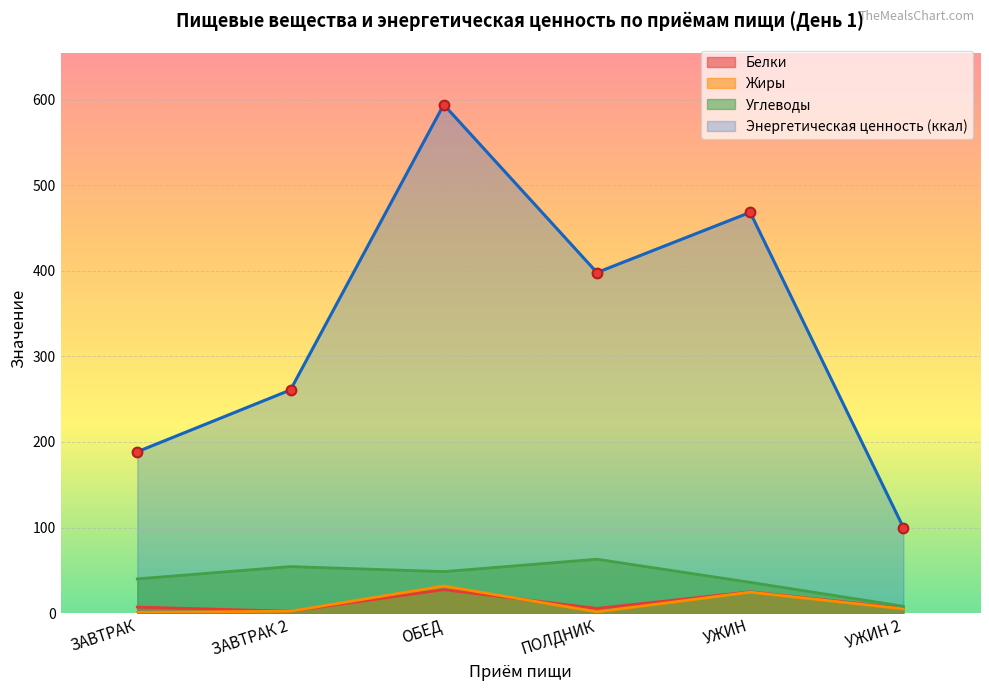

How many lines are shown in the chart?

4